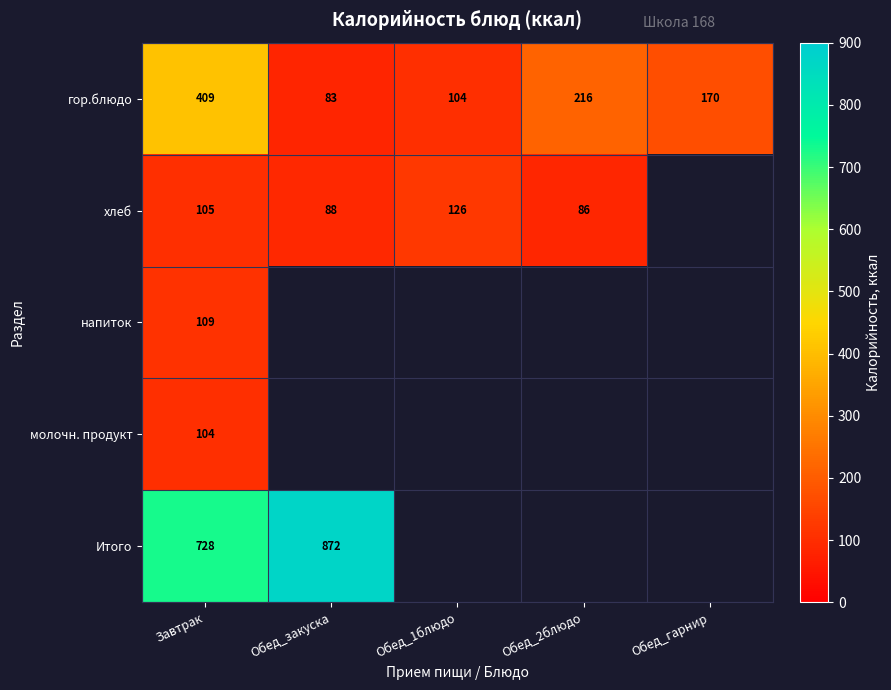

At how many categories does at least one series exceed 576?

2